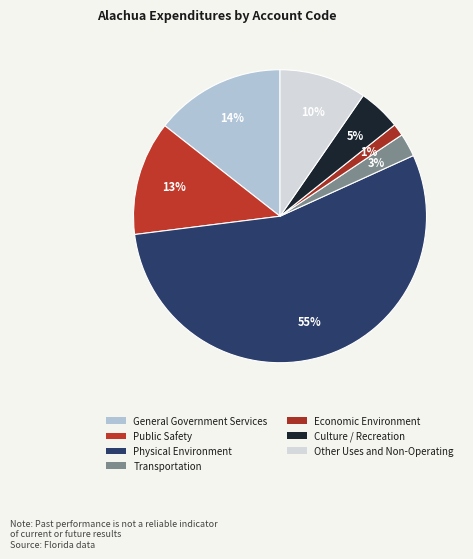

How many segments does this pie chart have?

7